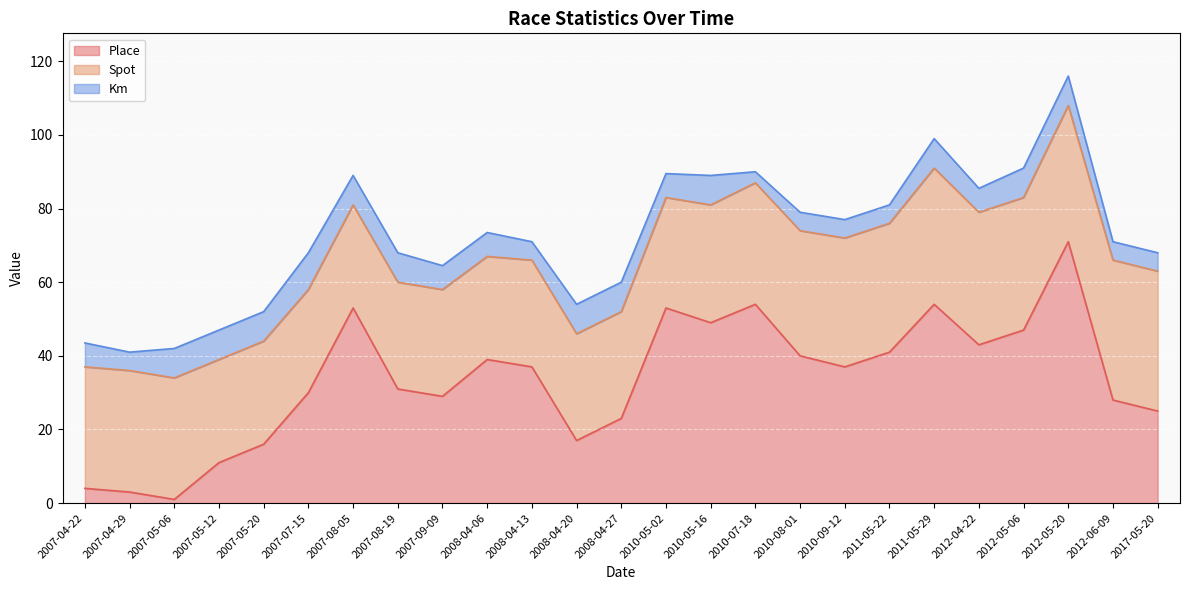

What is the maximum value for Place?

71.0